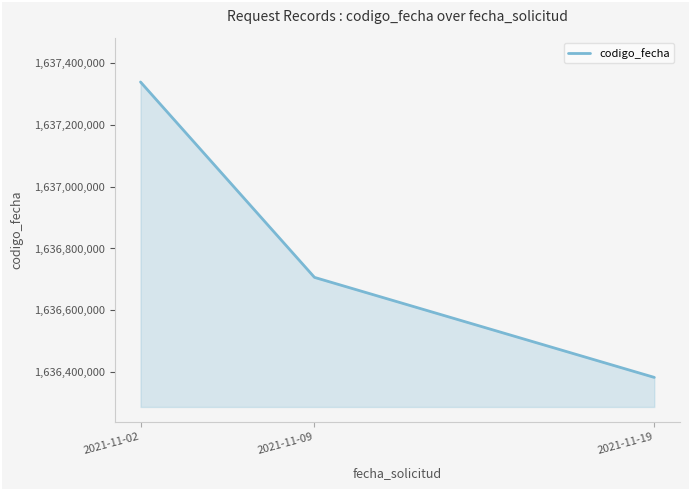

What is the change in value from 2021-11-02 to 2021-11-09?

-631593